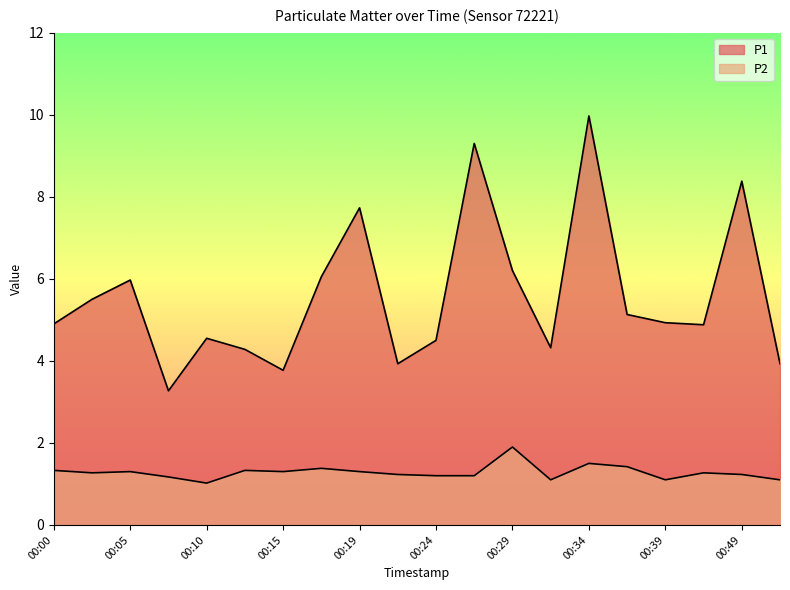

What is the smallest value displayed?

1.0